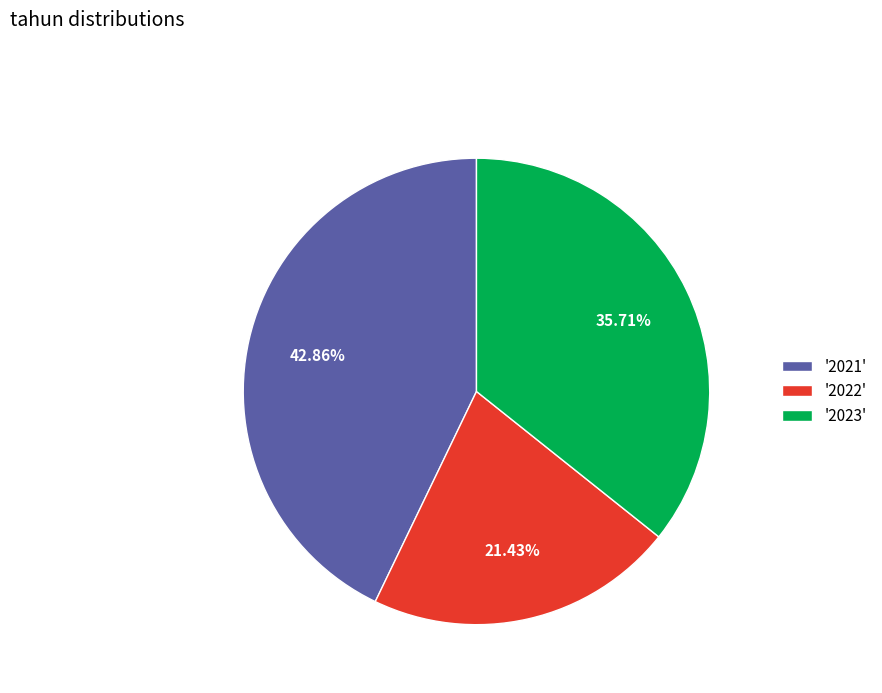

Rank the categories by value from highest to lowest.

'2021', '2023', '2022'